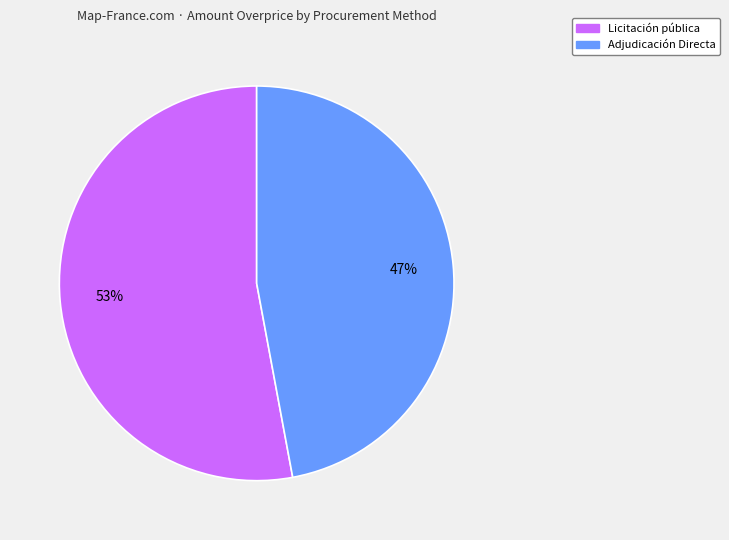

Is there any slice that represents more than half of the pie?

Yes